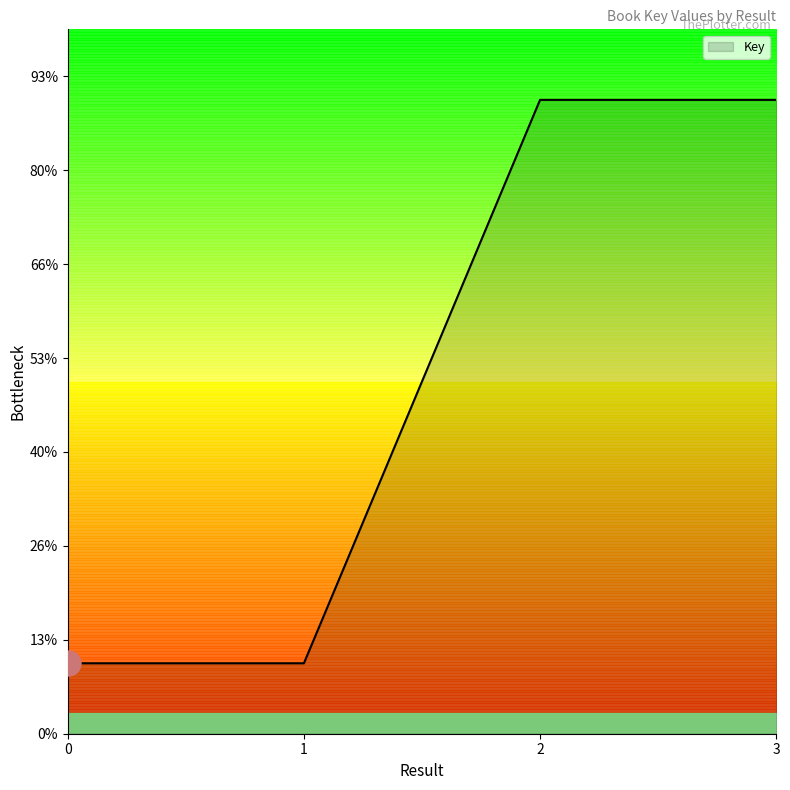

How many data points does each series have?

4